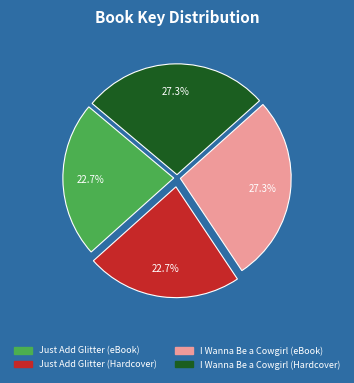

Does any single category account for the majority?

No